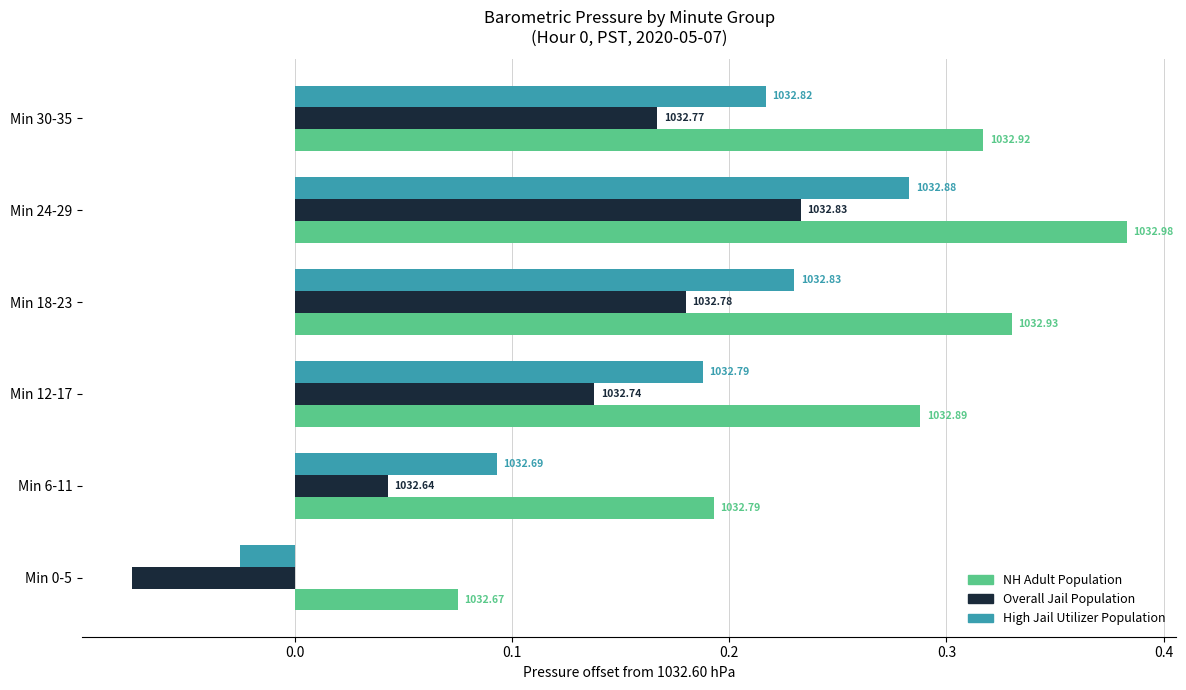

What is the smallest value displayed?

-0.1